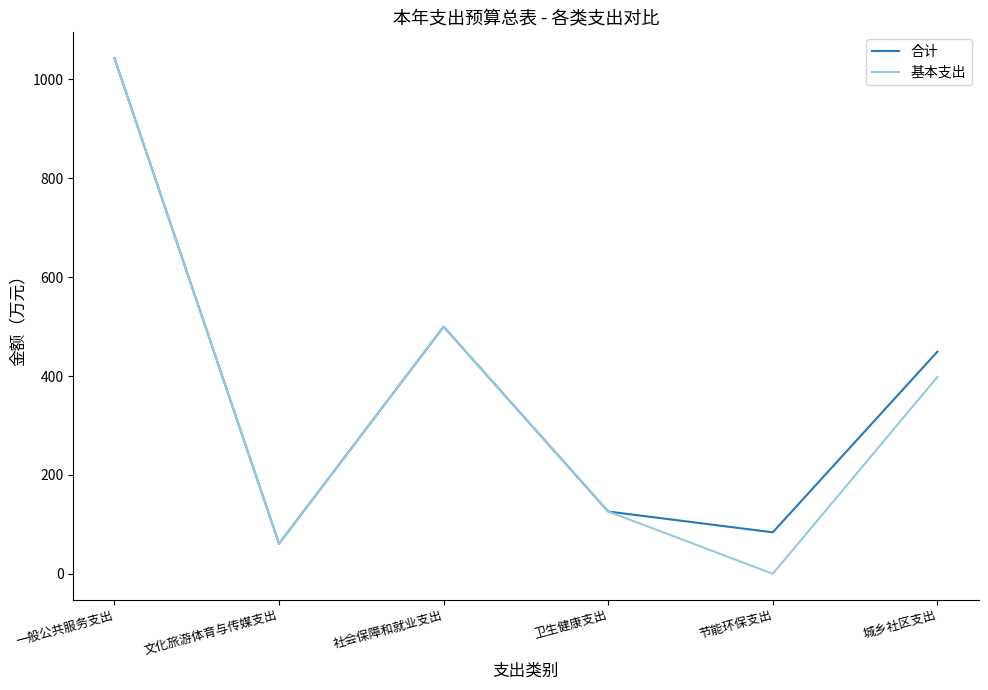

How many positive values does the 基本支出 series have?

5